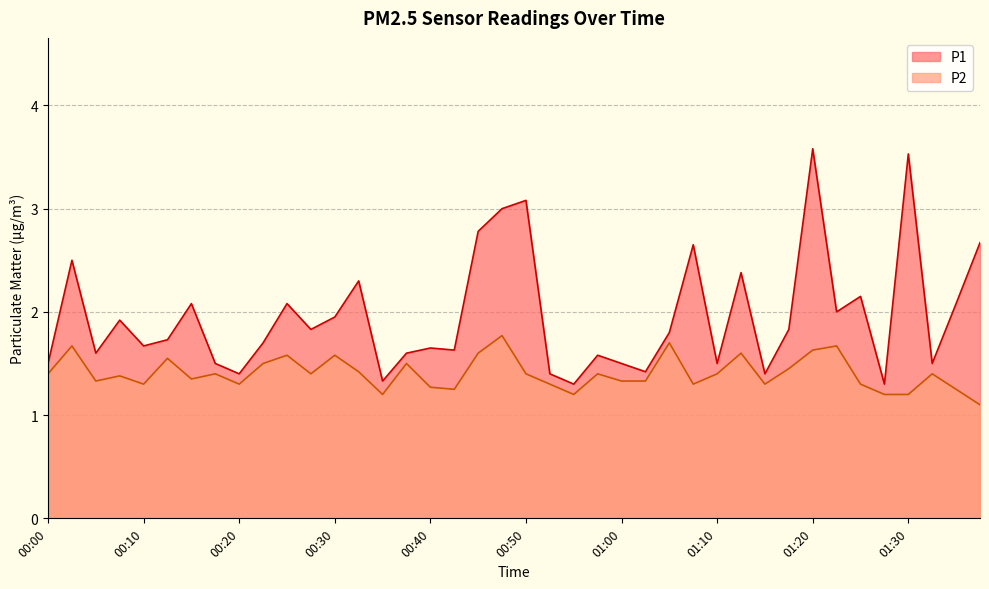

List the labels in order of P2 value, smallest first.

01:38, 00:35, 00:55, 01:27, 01:30, 00:42, 01:35, 00:40, 00:10, 00:20, 00:52, 01:08, 01:15, 01:25, 00:05, 01:00, 01:03, 00:15, 00:08, 00:00, 00:18, 00:28, 00:50, 00:58, 01:10, 01:32, 00:33, 01:17, 00:23, 00:38, 00:13, 00:25, 00:30, 00:45, 01:13, 01:20, 00:03, 01:22, 01:05, 00:47